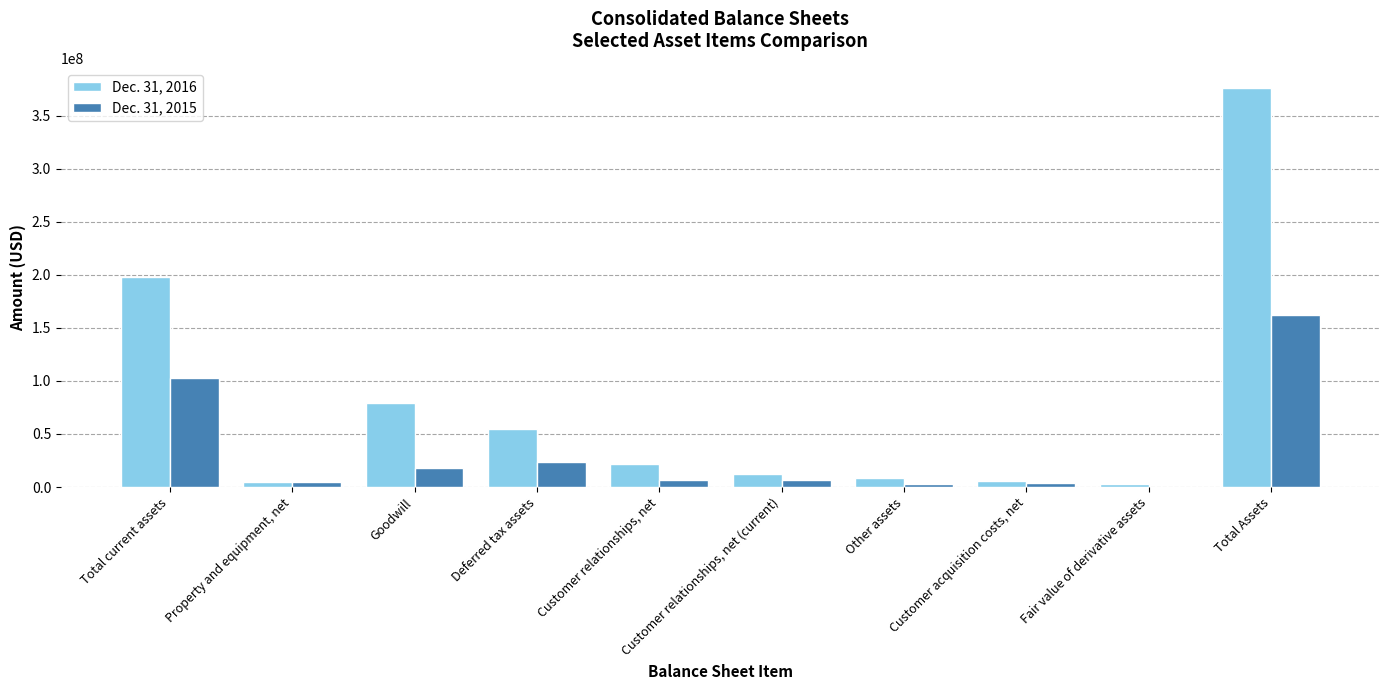

The value of Dec. 31, 2016 at Customer relationships, net is 7738161. True or false?

False